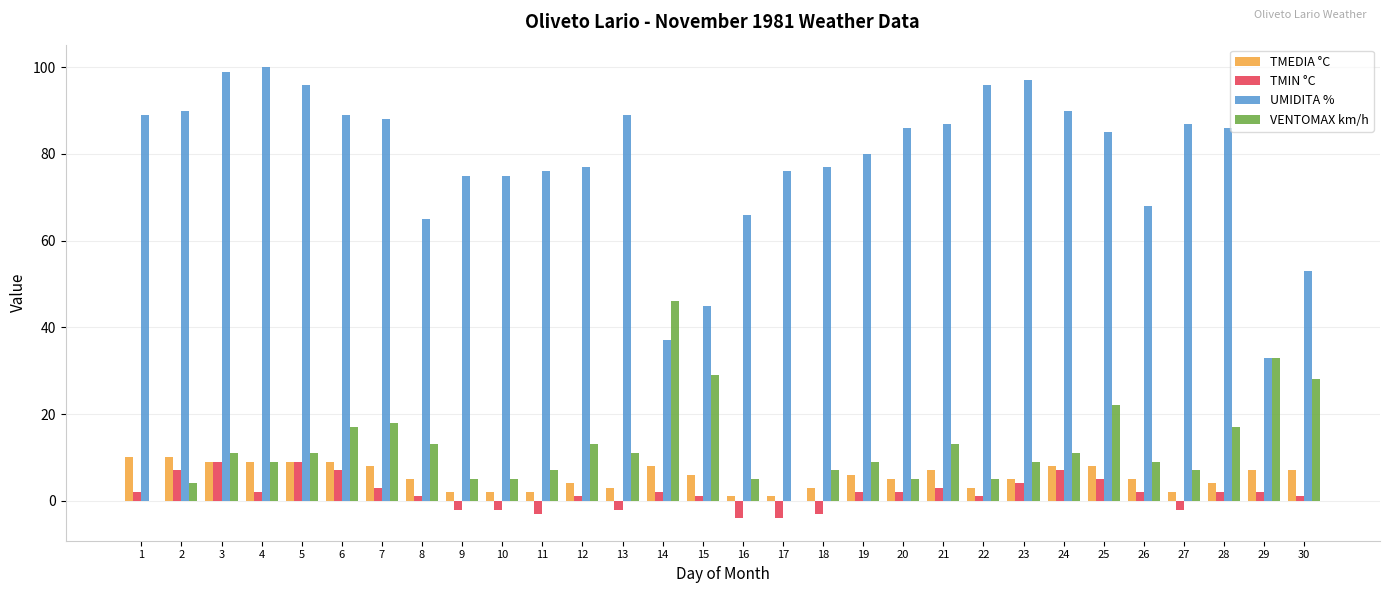

Is the value of TMIN °C at 15 greater than the value of VENTOMAX km/h at 7?

No